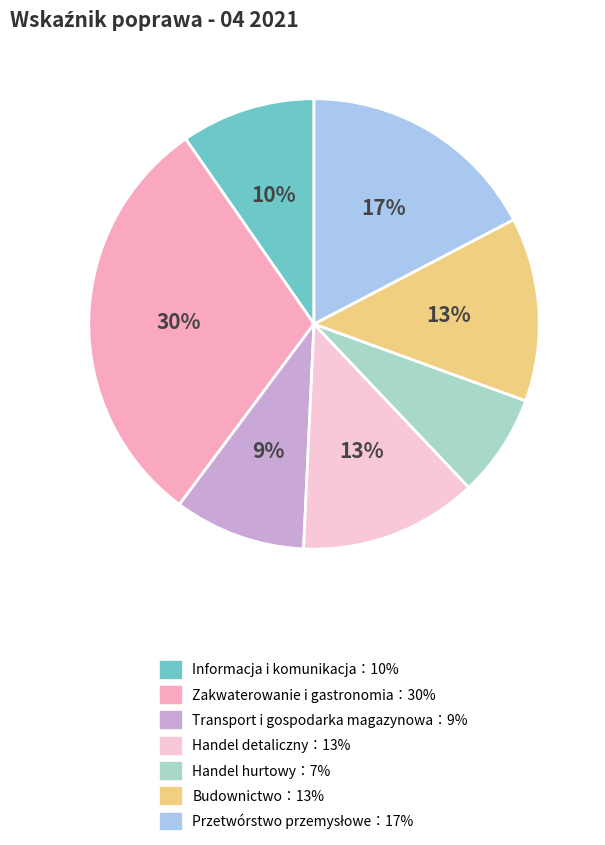

Is there a majority slice in this chart?

No